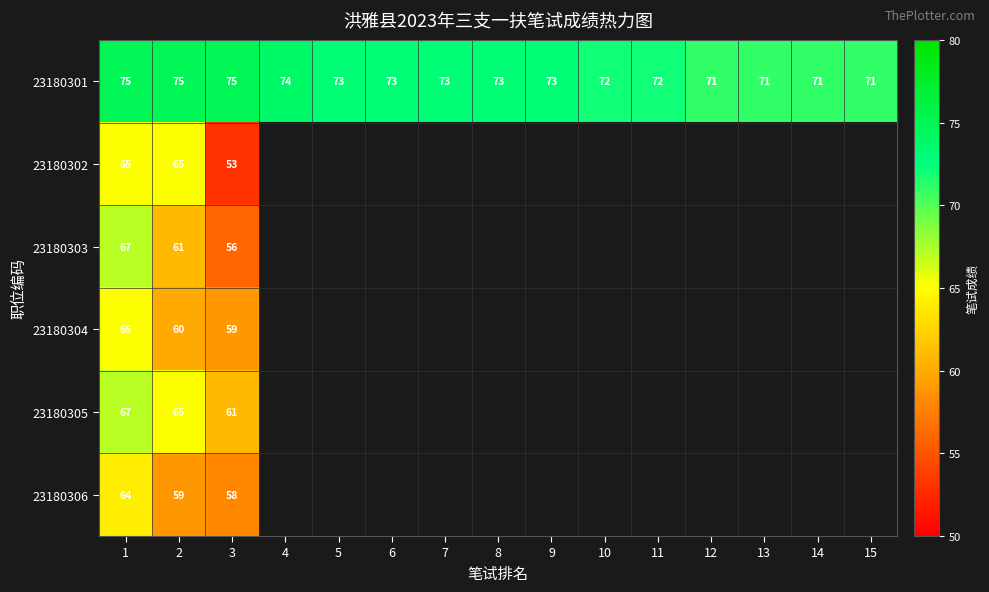

Is it true that 23180301 equals 30 at 6?

False